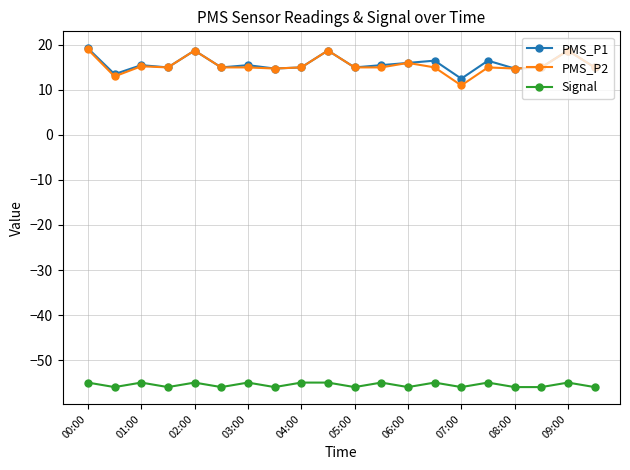

What is the average value of the Signal series?

-55.5